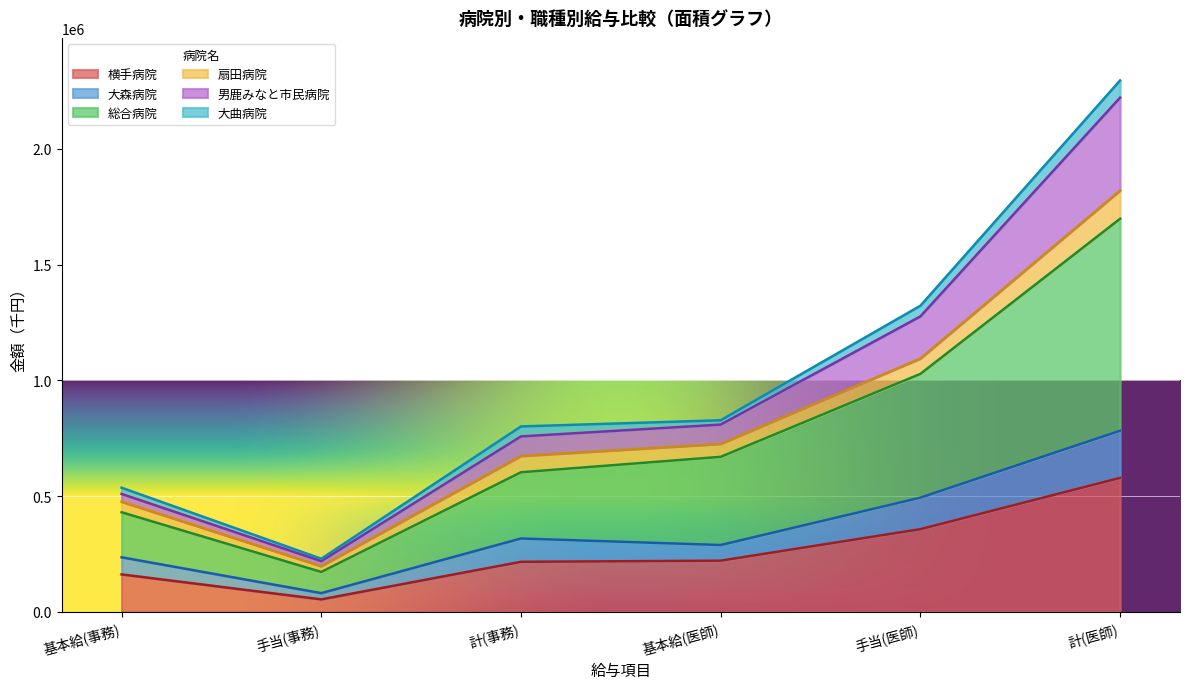

Which category has the lowest value in the 横手病院 series?

手当(事務)